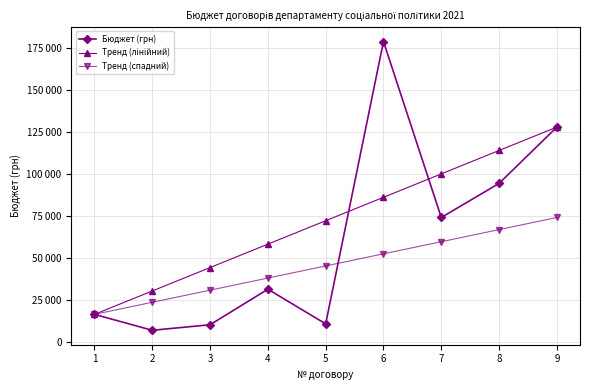

Is the value of Бюджет (грн) at 8 greater than the value of Тренд (лінійний) at 2?

Yes